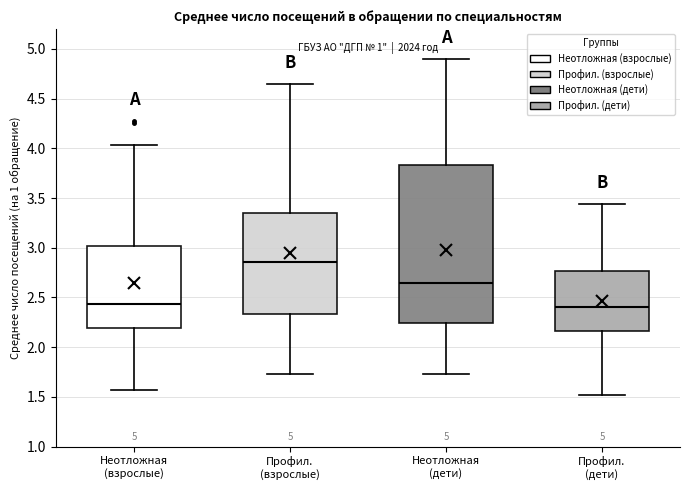

Reading left to right, read every box against the y-axis: the position of its median line, the range the box covers, and the ends of its whiskers. The values are not printed on the chart, so give them approximately, as read against the axis.

Неотложная (взрослые): median 2.45, box 2.20 to 3.00, whiskers 1.55 to 4.05
Профил. (взрослые): median 2.85, box 2.35 to 3.35, whiskers 1.75 to 4.65
Неотложная (дети): median 2.65, box 2.25 to 3.85, whiskers 1.75 to 4.90
Профил. (дети): median 2.40, box 2.15 to 2.75, whiskers 1.50 to 3.45